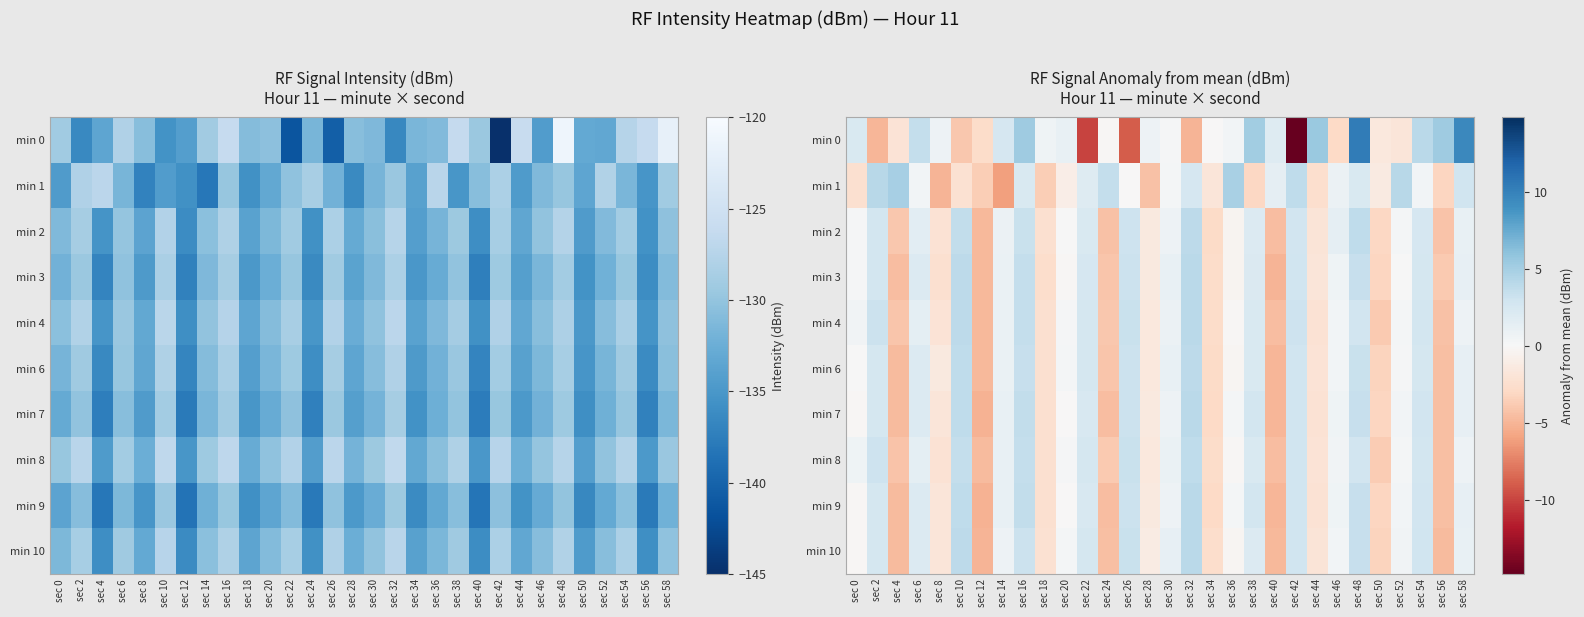

Is the value of min 10 at sec 22 greater than the value of min 4 at sec 52?

Yes